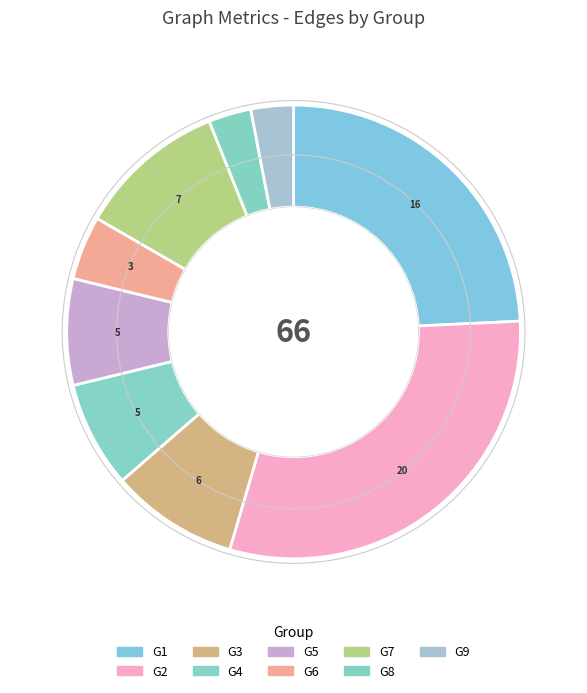

How many slices are in this pie chart?

9